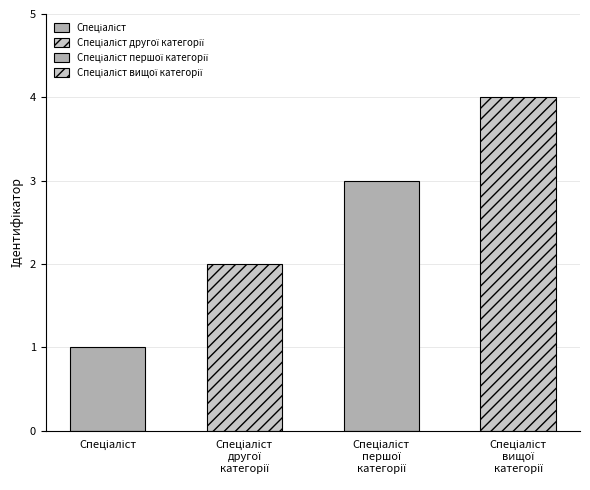

What is the difference between the maximum and second lowest values?

2